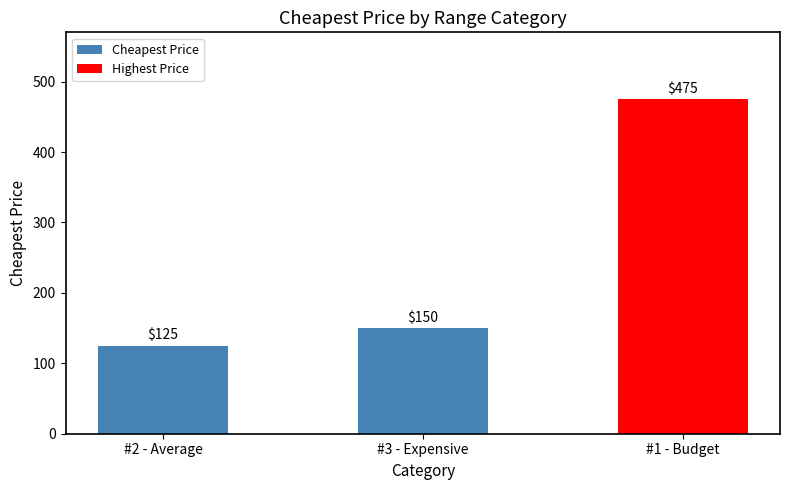

Which category has the lowest value across all series?

#2 - Average